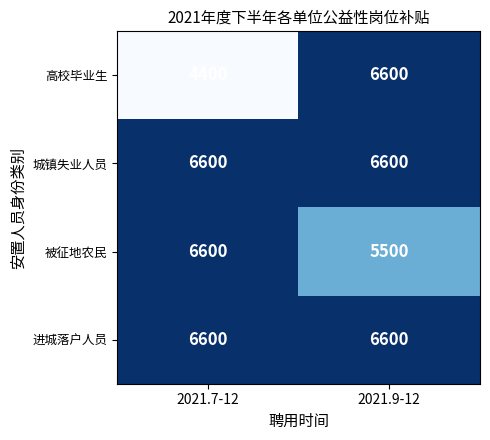

True or false: 城镇失业人员 has a value of 2120 at 2021.7-12.

False